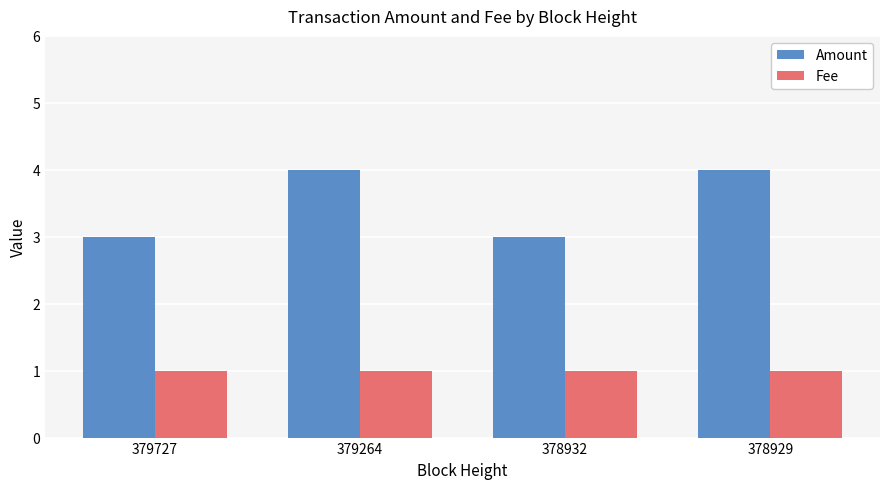

Which series has the largest total across all categories?

Amount